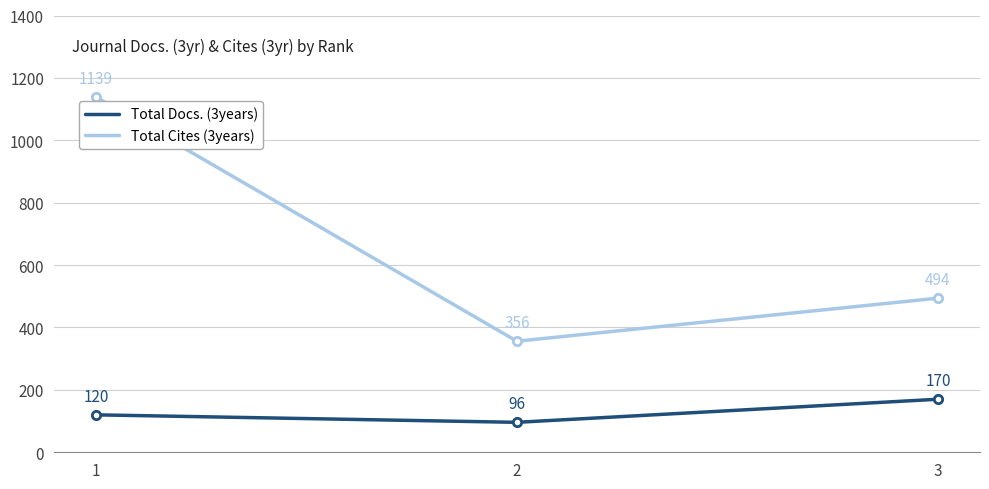

Which series has the largest range (max minus min)?

Total Cites (3years)